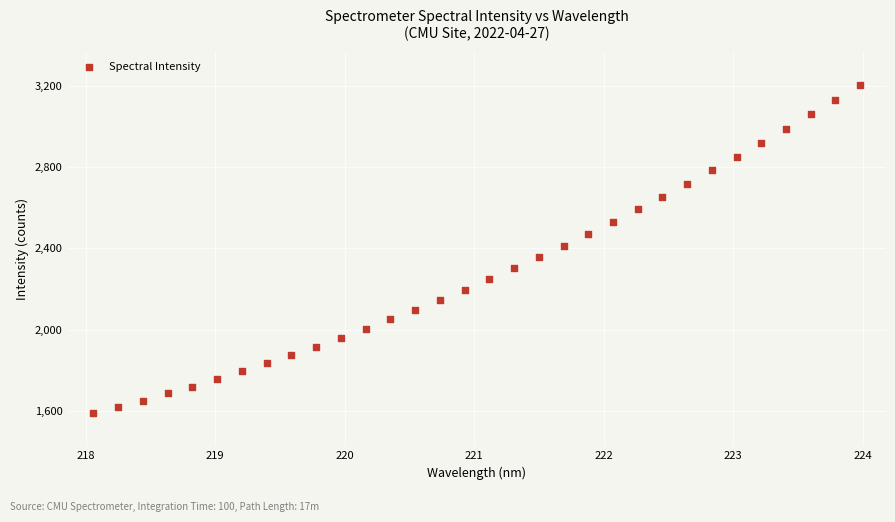

What is the range of Y values (max minus min)?

1615.8